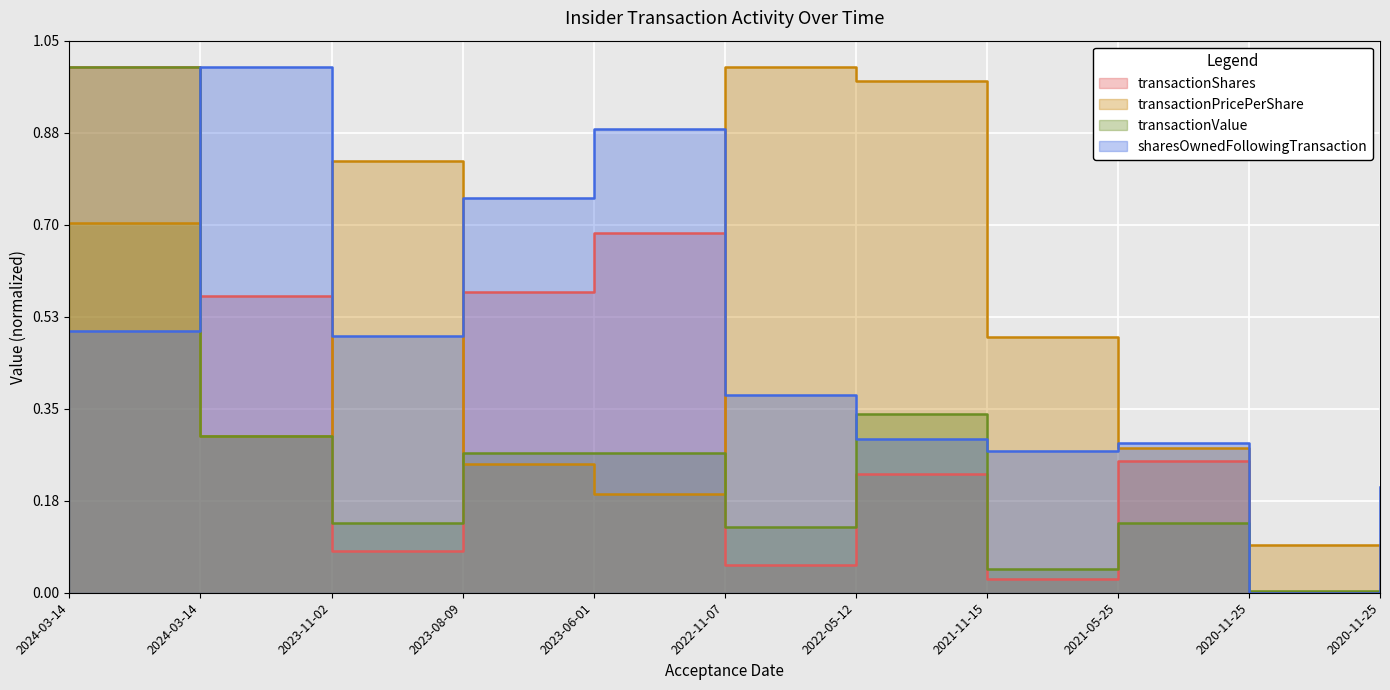

Reading left to right, list all the values displayed in this chart.

transactionShares: 1.0	0.6	0.1	0.6	0.7	0.1	0.2	0.0	0.3	0.0	0.0
transactionPricePerShare: 0.7	0.3	0.8	0.2	0.2	1.0	1.0	0.5	0.3	0.1	0.0
transactionValue: 1.0	0.3	0.1	0.3	0.3	0.1	0.3	0.0	0.1	0.0	0.0
sharesOwnedFollowingTransaction: 0.5	1.0	0.5	0.8	0.9	0.4	0.3	0.3	0.3	0.0	0.2